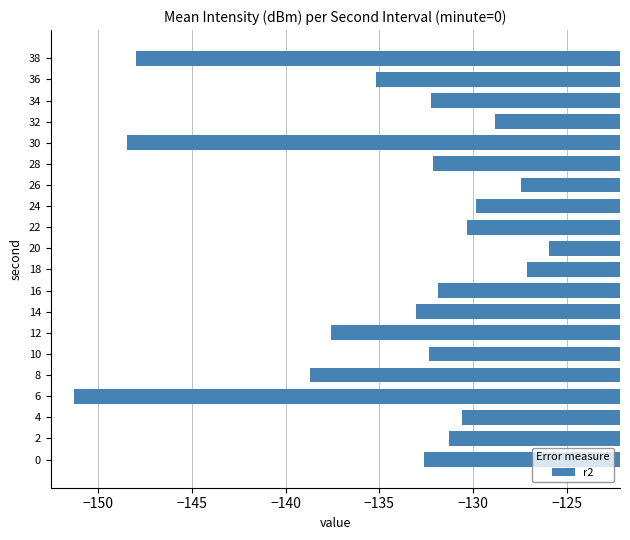

What value does the data have at 0?

-132.6